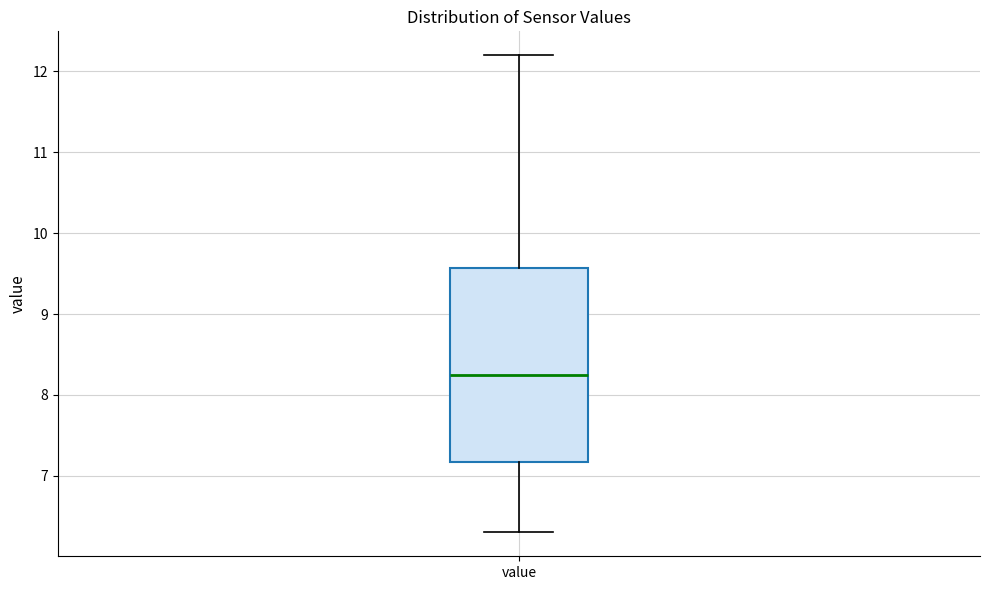

Transcribe this box plot: give where the median line is, the range the box spans, and where the two whiskers end, as read against the y-axis. The values are not printed on the chart, so give them approximately, as read against the axis.

median 8.3, box 7.2 to 9.6, whiskers 6.3 to 12.2